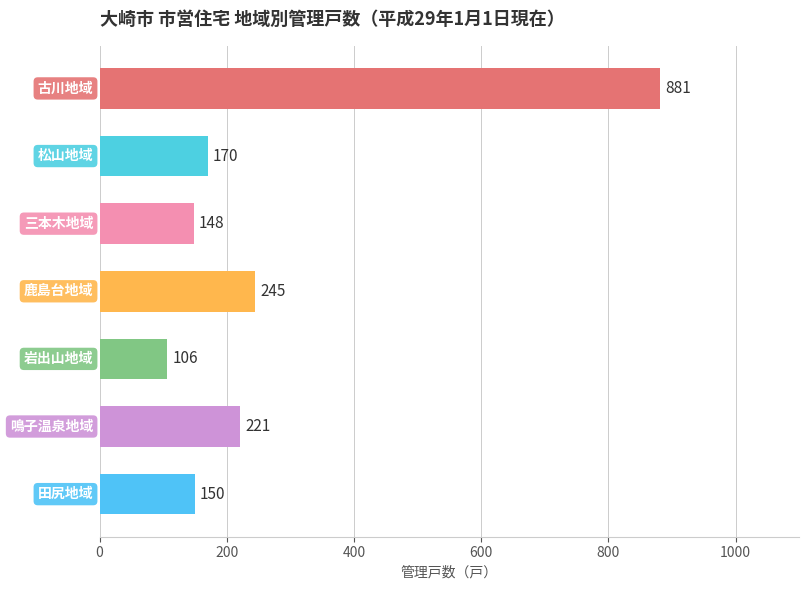

What is the sum of all values?

1921